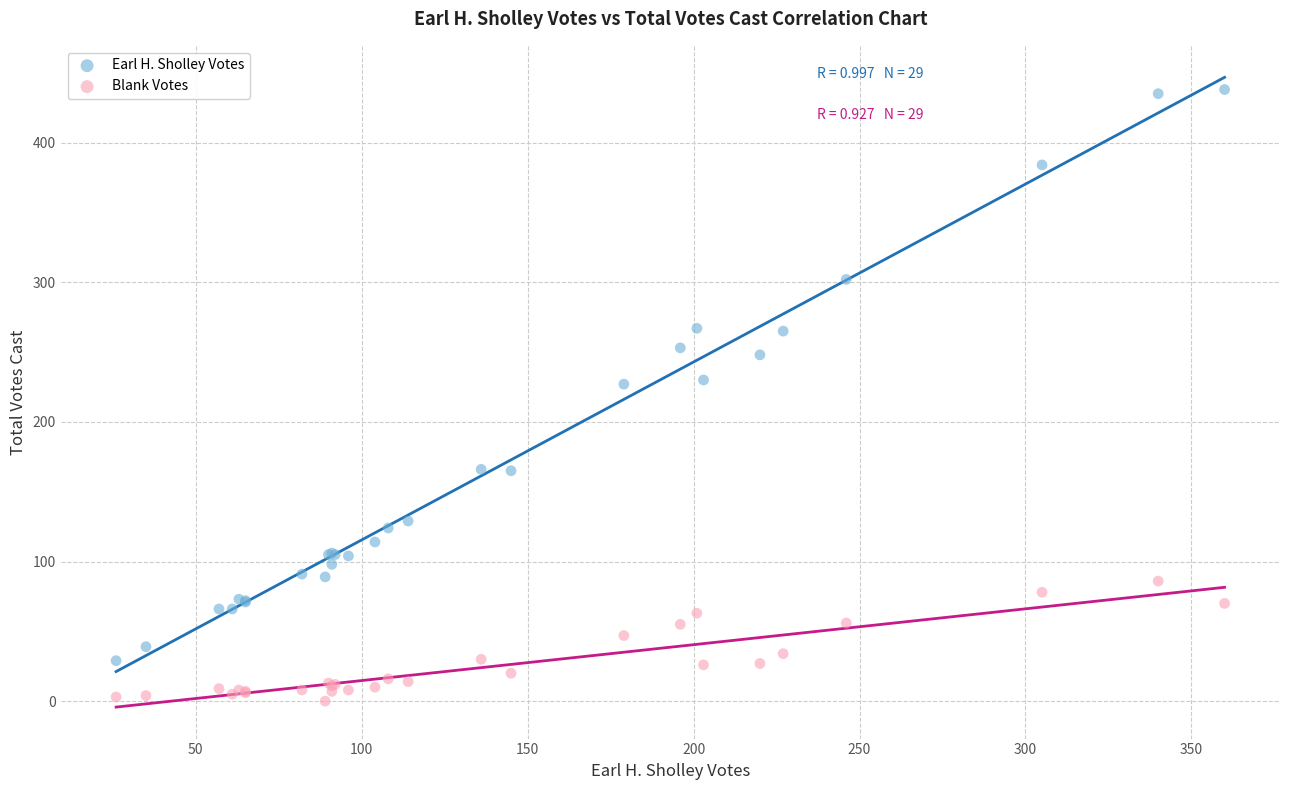

Which series reaches the maximum Y coordinate?

Earl H. Sholley Votes